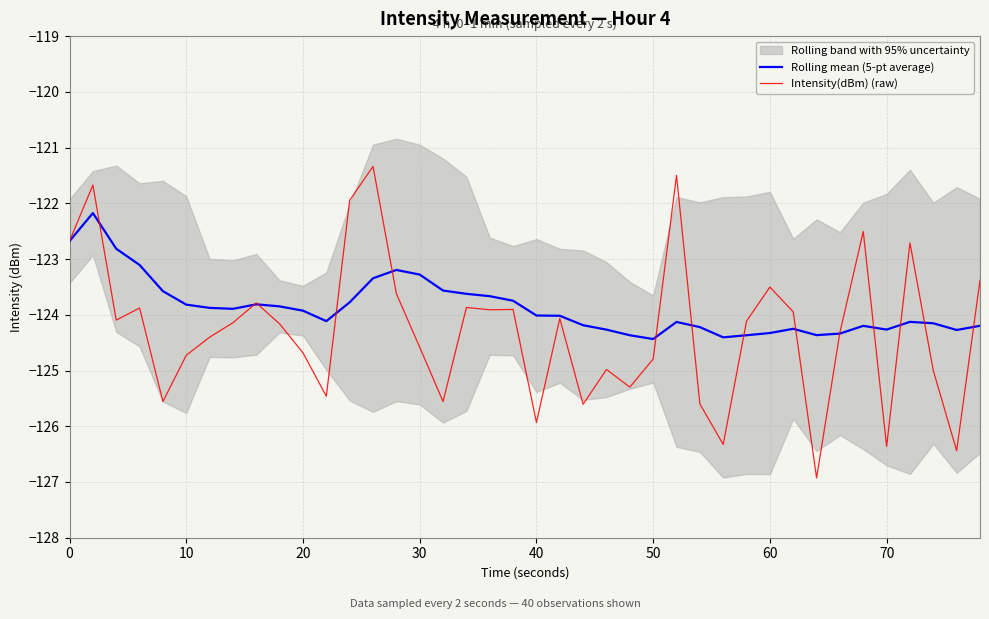

Which series has the largest total across all categories?

Rolling mean (5-pt average)